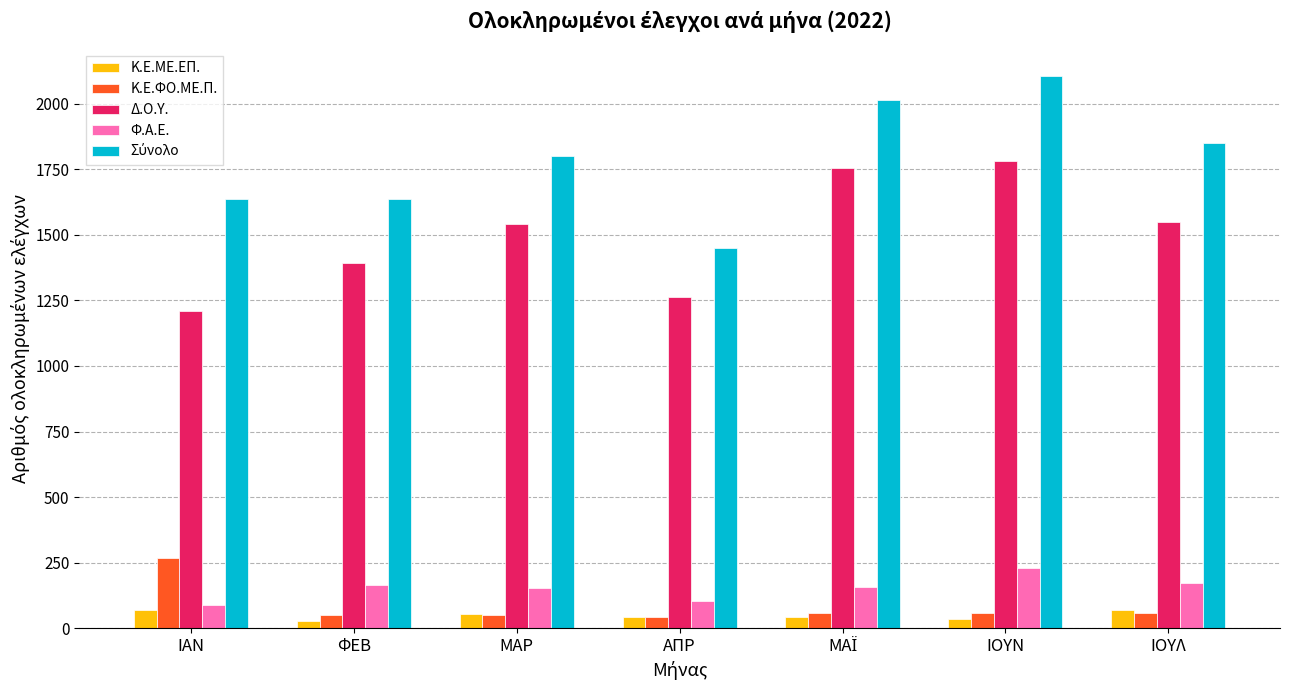

The value of Δ.Ο.Υ. at ΦΕΒ is 895. True or false?

False